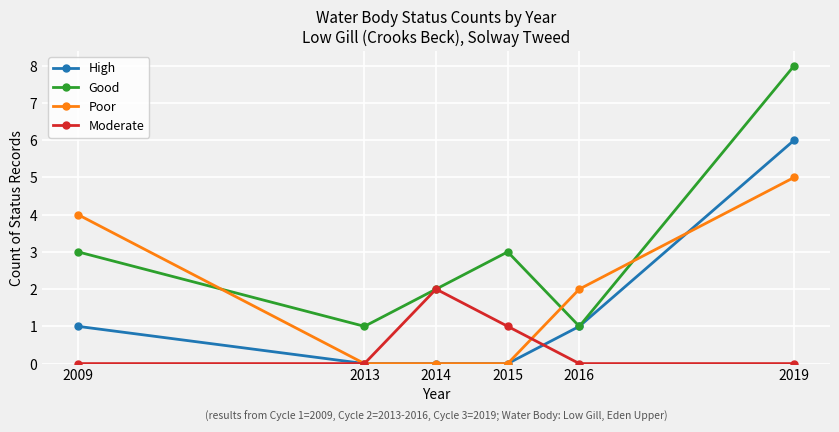

Does the chart have visible grid lines?

Yes